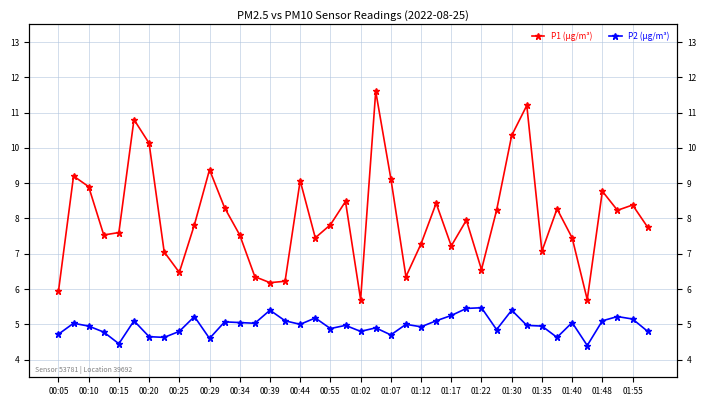

Where does the P1 (µg/m³) series first go above 7?

00:10